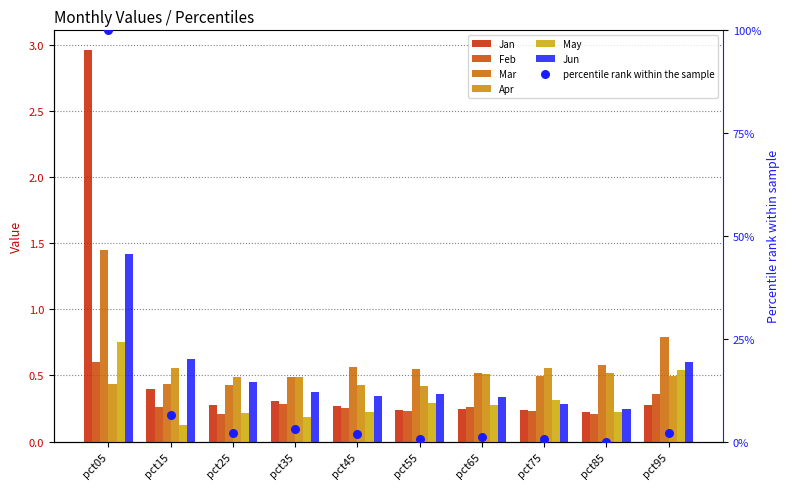

What are all the series names shown in the legend?

Jan, Feb, Mar, Apr, May, Jun